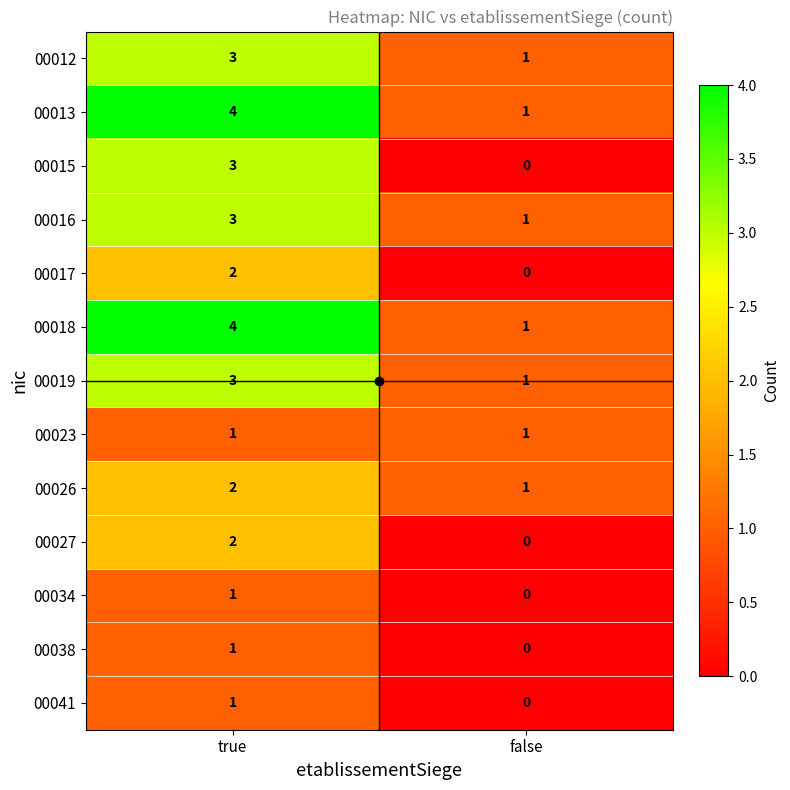

What is the maximum value shown in the chart?

4